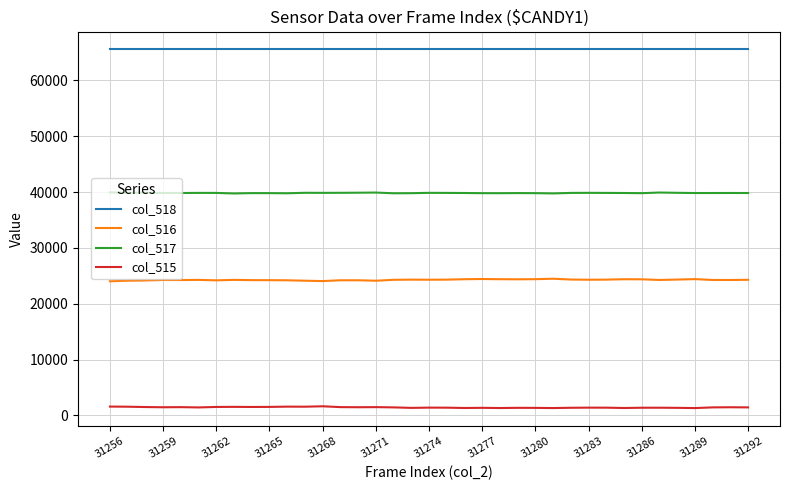

How many categories are shown in the chart?

37